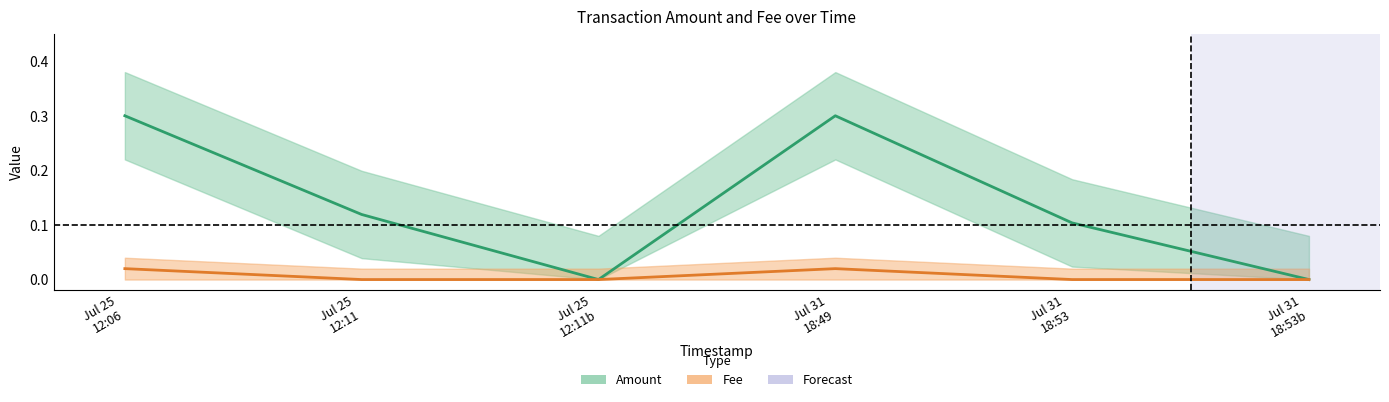

True or false: Fee and Amount cross at least once.

False